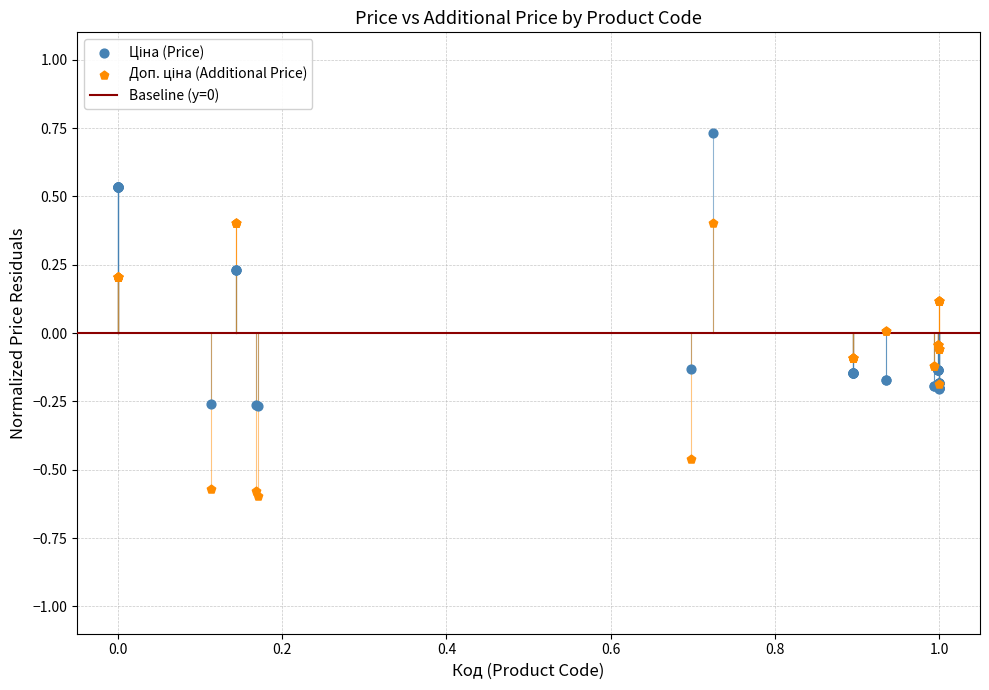

What is the X range (max minus min) for the scatter plot?

1.0